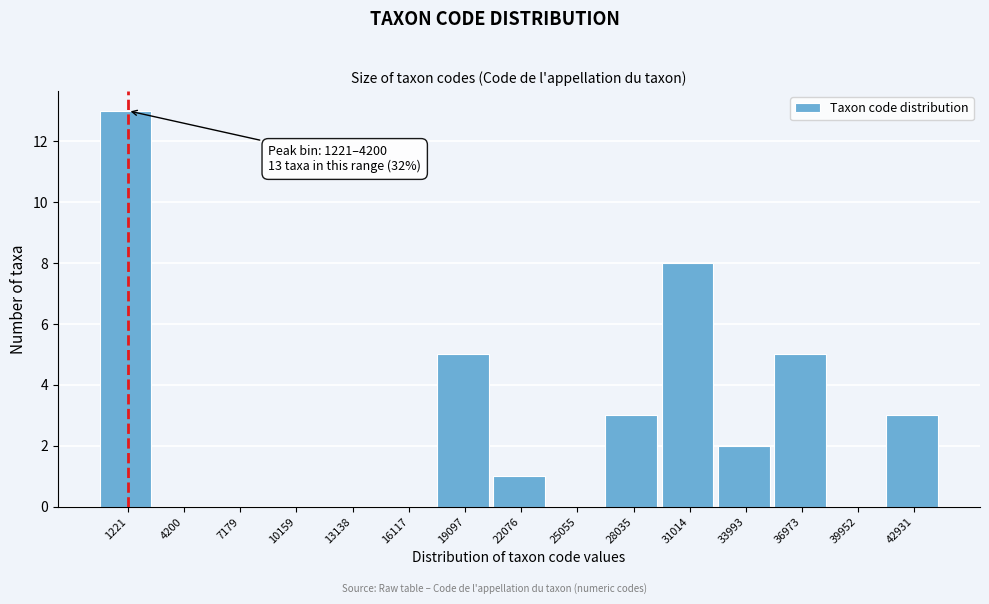

Reading right to left, what are all the values shown in this chart?

42931=3	39952=0	36973=5	33993=2	31014=8	28035=3	25055=0	22076=1	19097=5	16117=0	13138=0	10159=0	7179=0	4200=0	1221=13